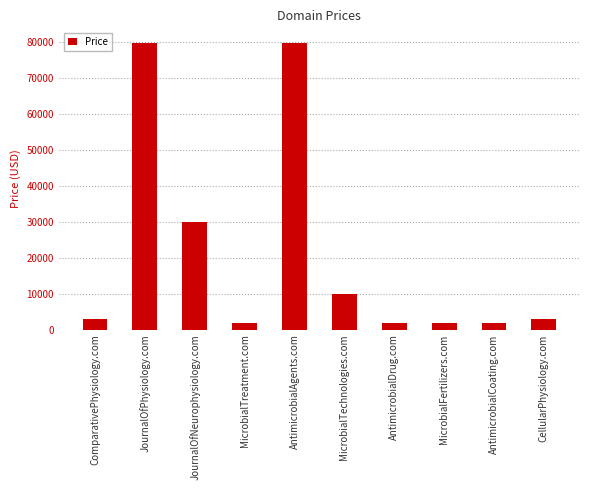

The chart shows a value of 2888 at ComparativePhysiology.com. True or false?

True